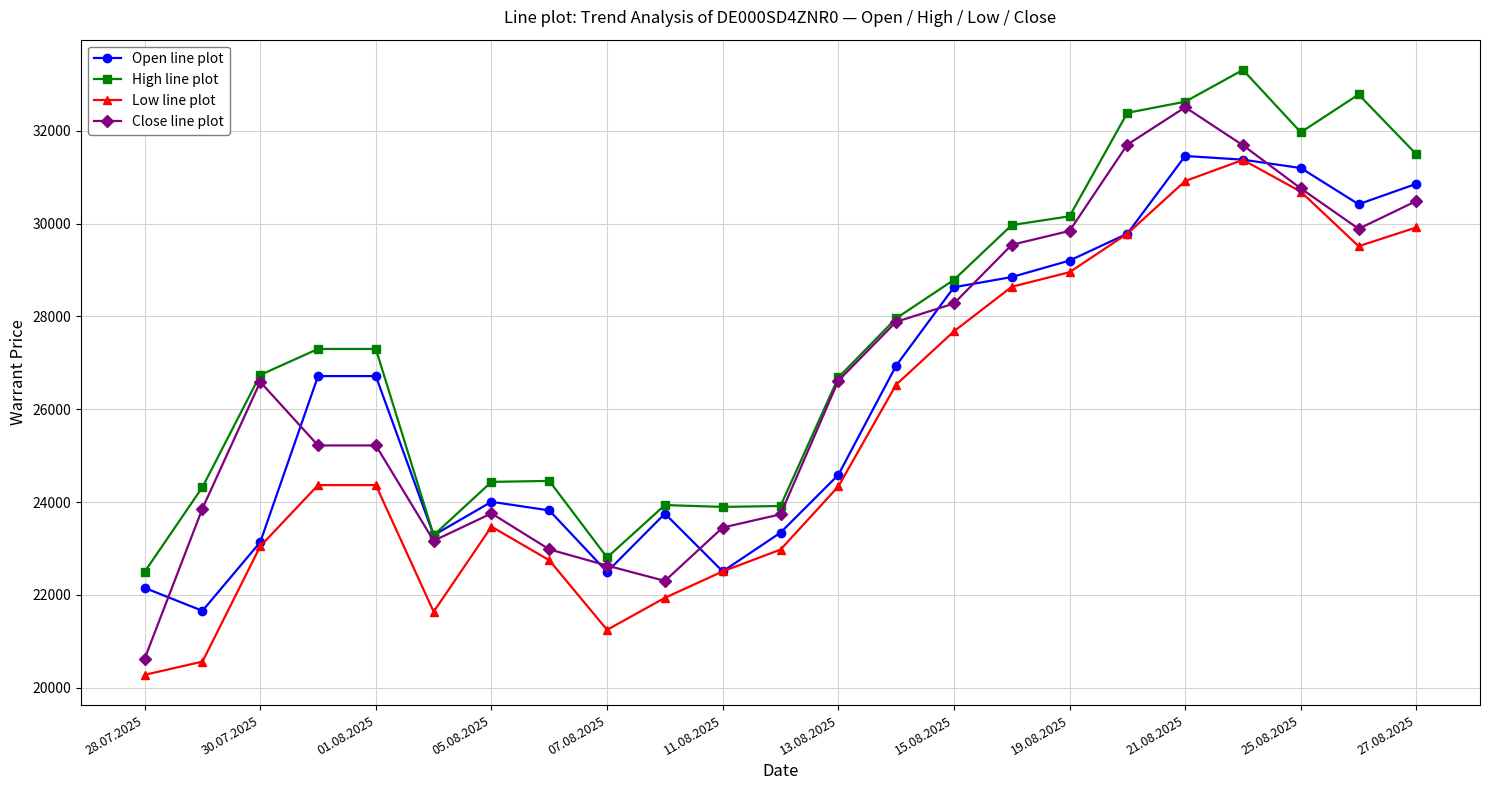

Which series has the largest total across all categories?

High line plot